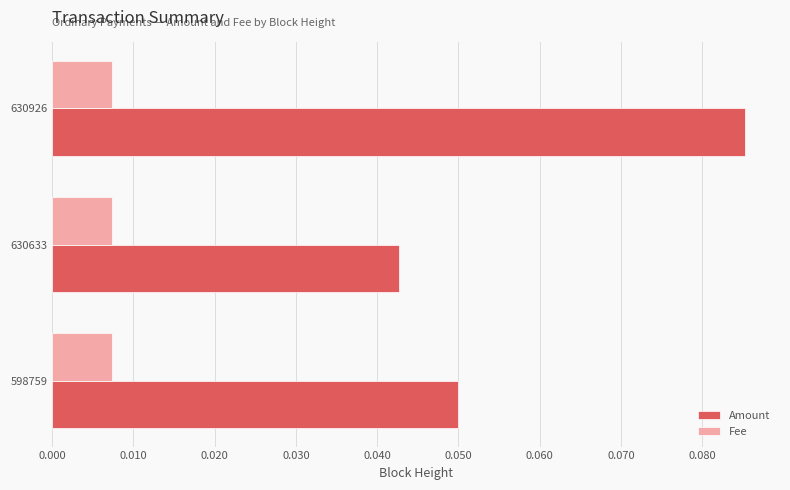

How many Amount values are between 0 and 1?

3